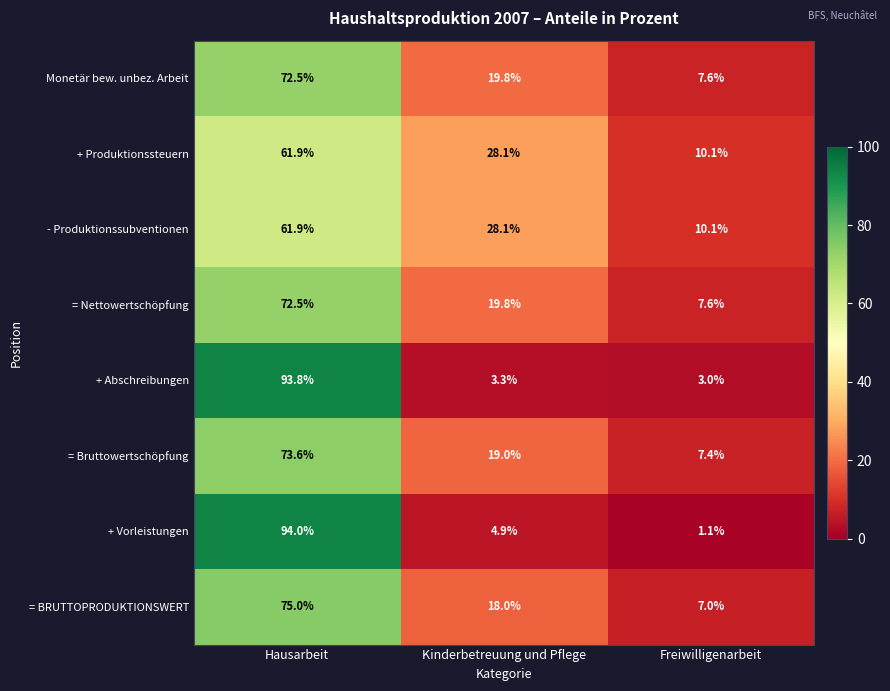

What is the average value of the = Nettowertschöpfung series?

33.3